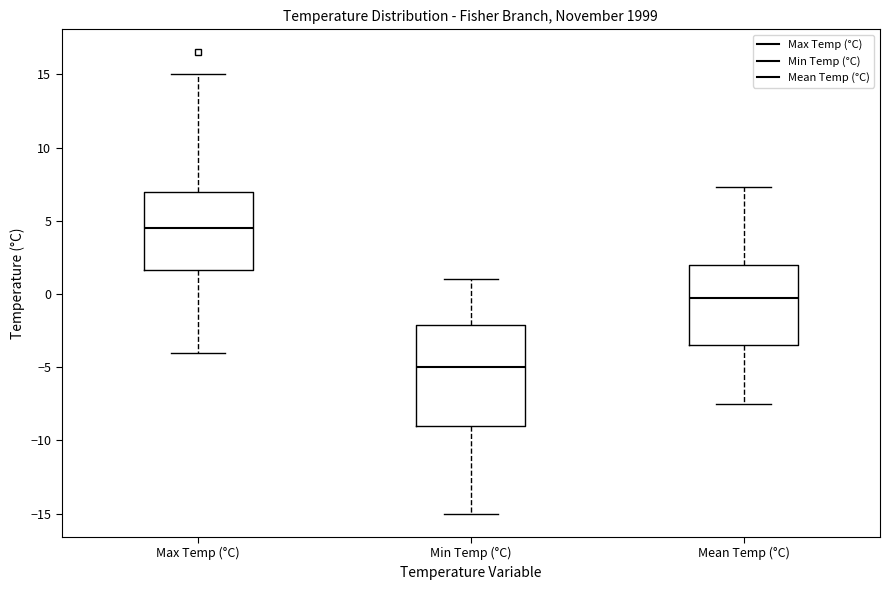

Which box's median line is the lowest?

Min Temp (°C)